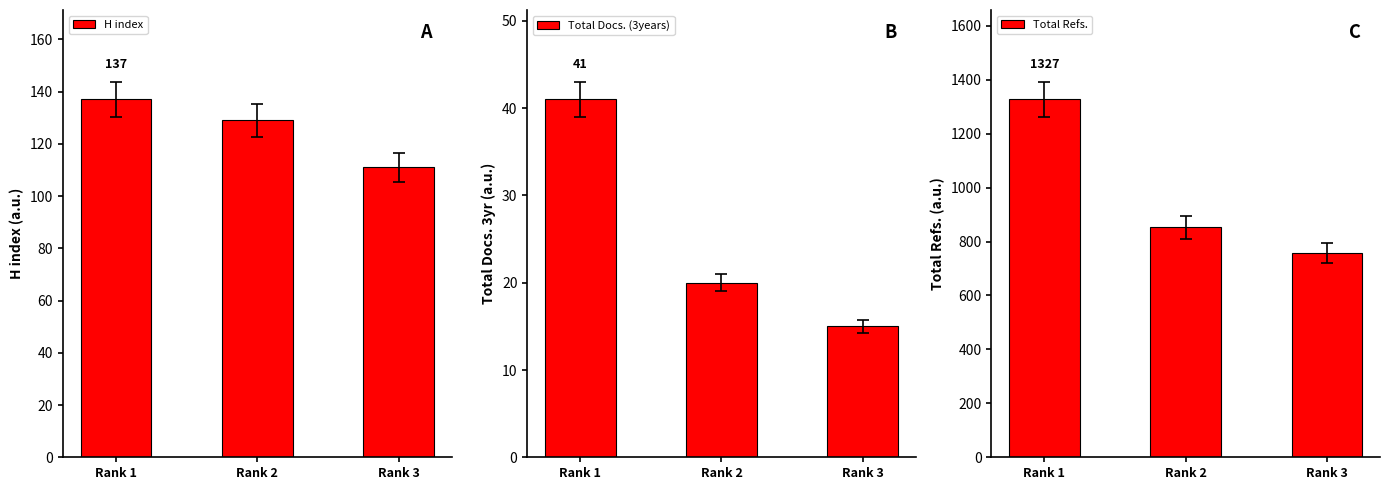

Count the H index values in the range 111 to 137.

3